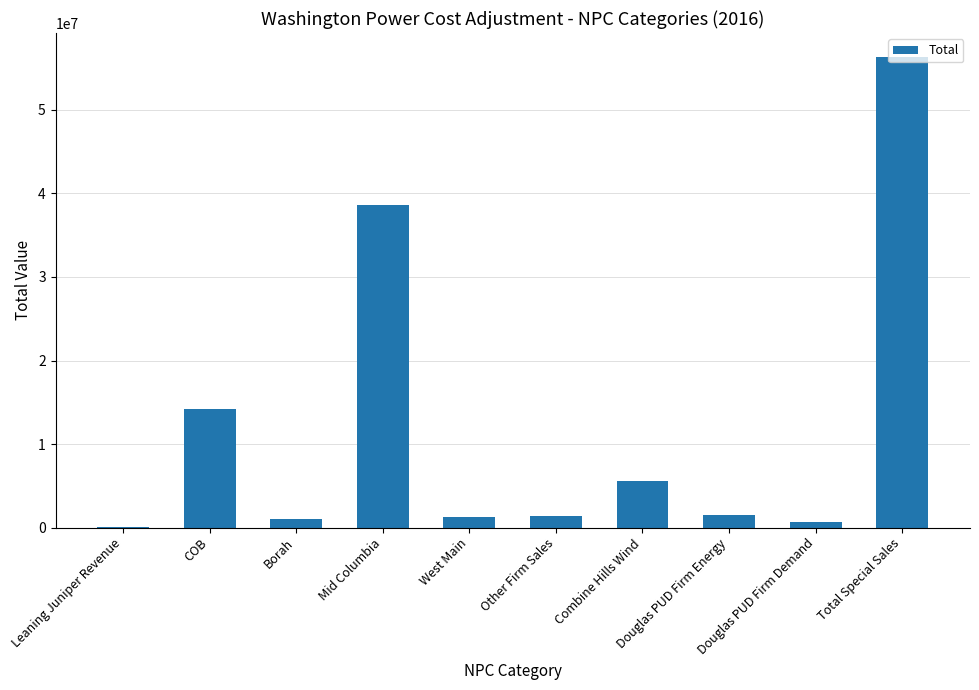

What is the sum of all values?

120480076.8